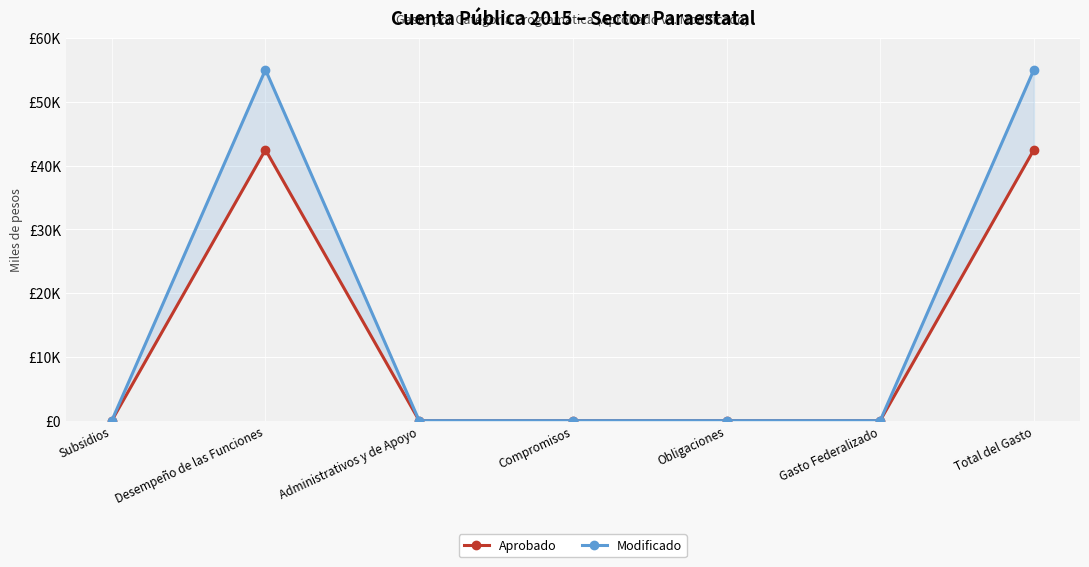

How many interior local peaks does the Modificado series have?

1